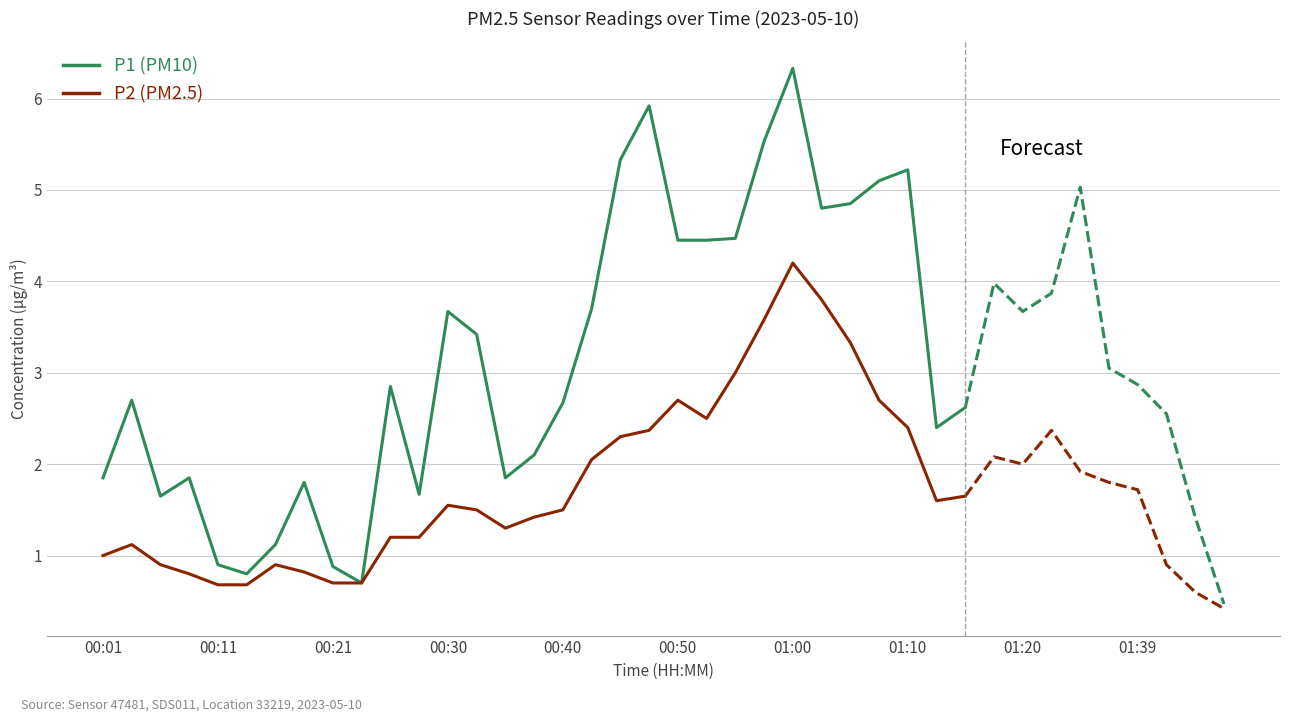

The P2 (PM2.5) series shows 2.8 at 01:00. True or false?

False